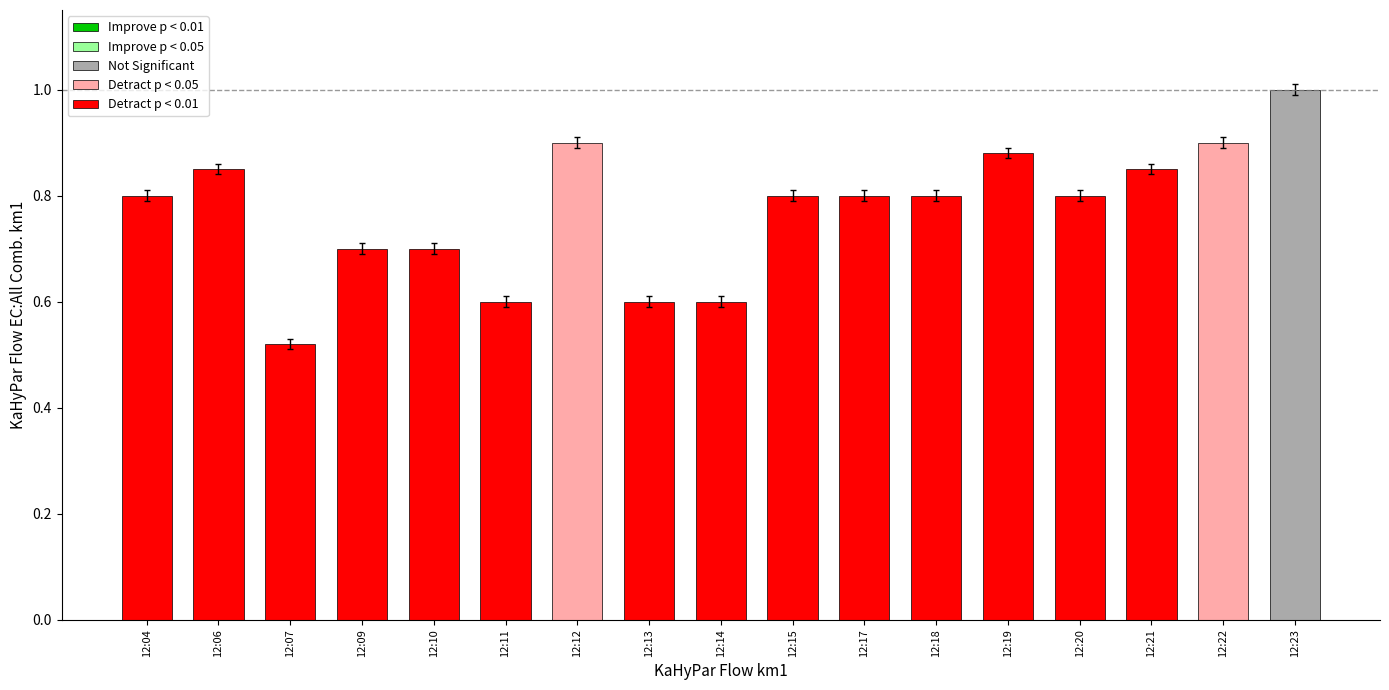

What is the maximum value shown in the chart?

1.0